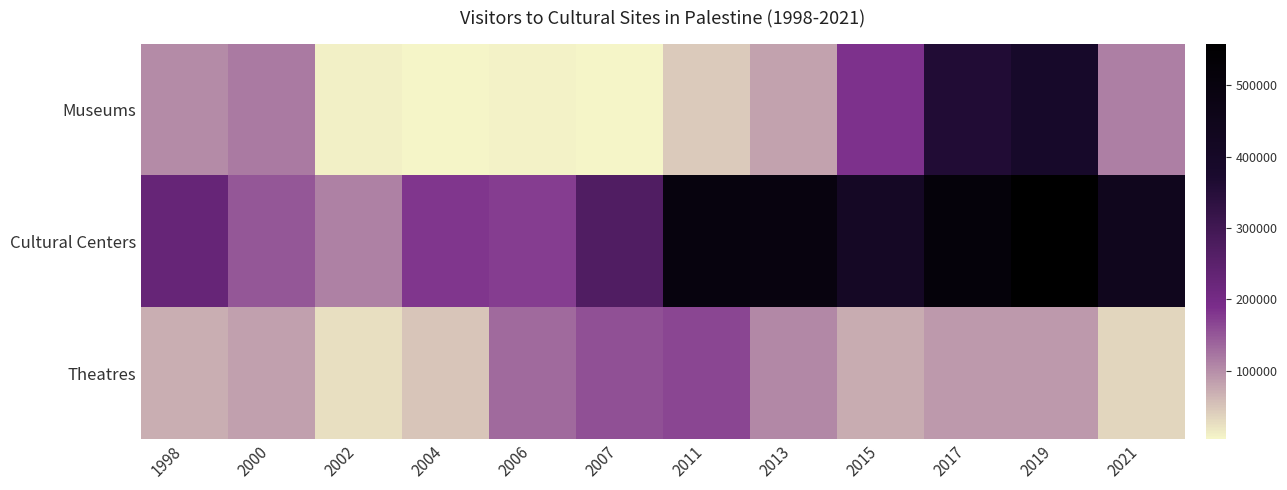

Reading left to right, transcribe all the data shown in this chart.

Museums: 1998=101708	2000=117761	2002=9512	2004=5343	2006=6661	2007=4339	2011=44810	2013=81250	2015=184898	2017=357979	2019=388344	2021=114162
Cultural Centers: 1998=227640	2000=150568	2002=111848	2004=181328	2006=173637	2007=269060	2011=500443	2013=495284	2015=404866	2017=515028	2019=558254	2021=437399
Theatres: 1998=71355	2000=84166	2002=24119	2004=49379	2006=134087	2007=156730	2011=165002	2013=104937	2015=73359	2017=89691	2019=90123	2021=33286